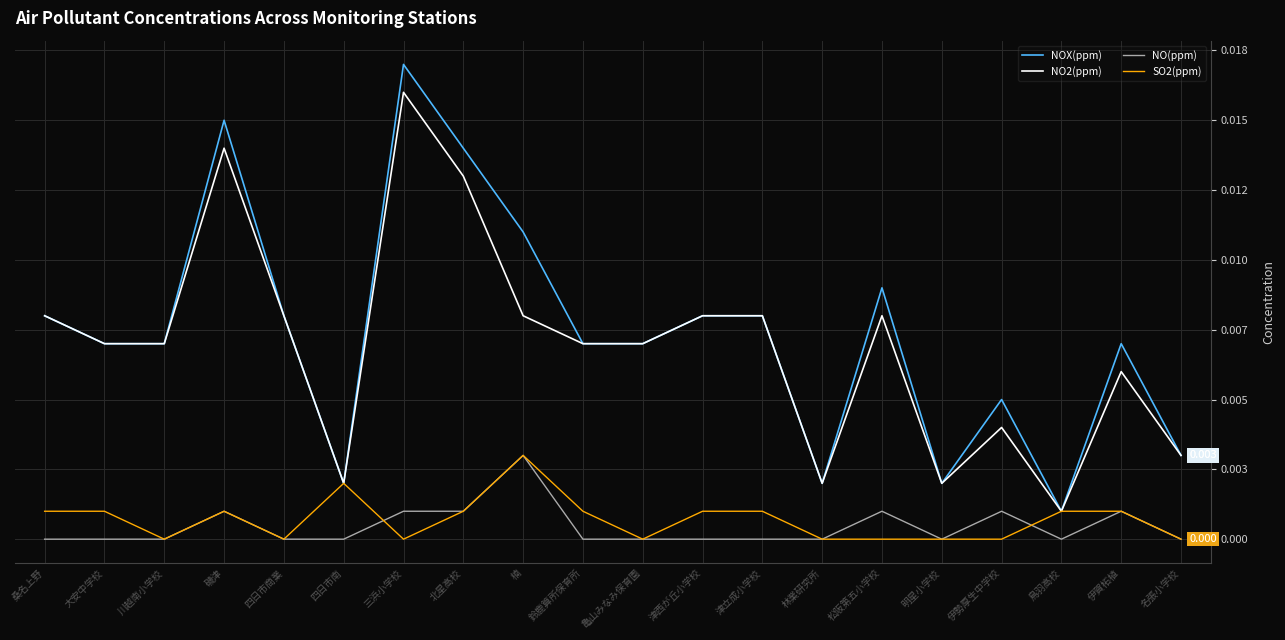

True or false: SO2(ppm) and NO2(ppm) cross at least once.

False